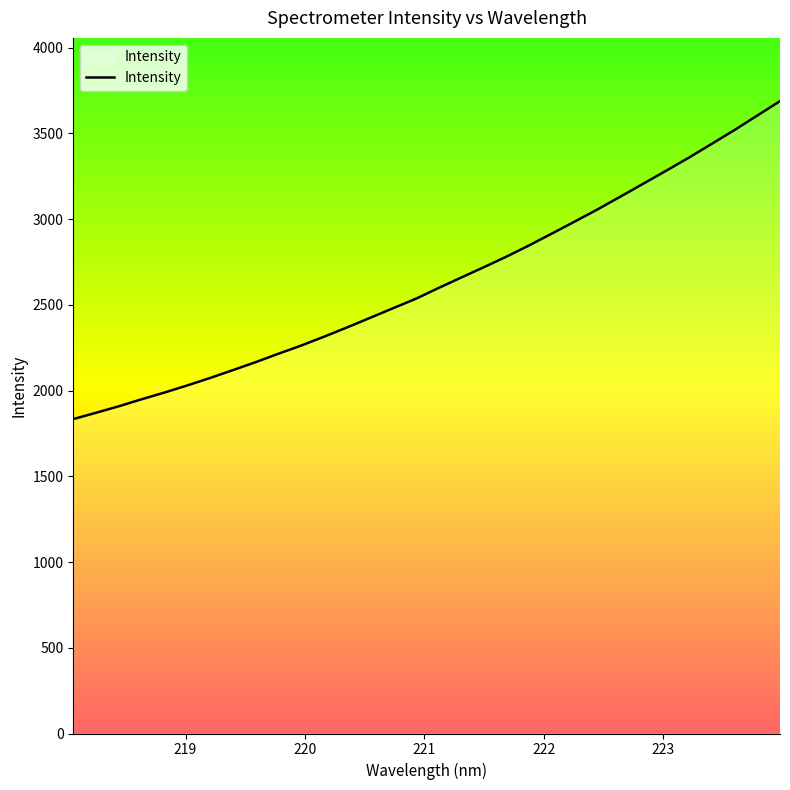

What is the greatest value displayed?

3687.6